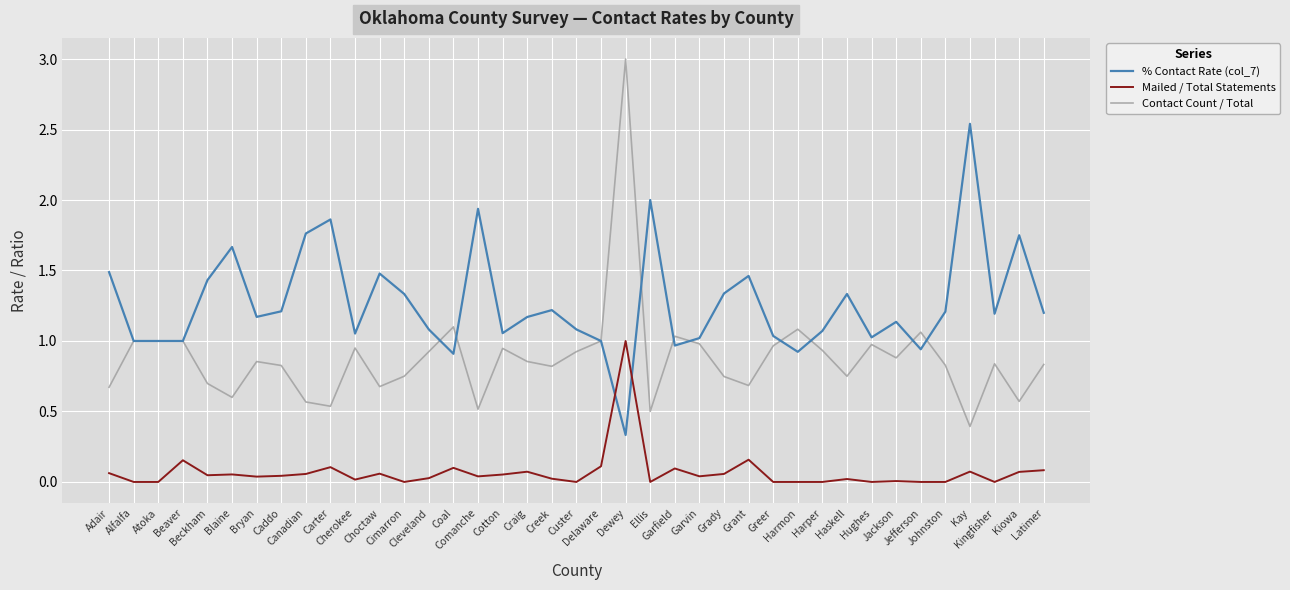

Which series has the largest total across all categories?

% Contact Rate (col_7)